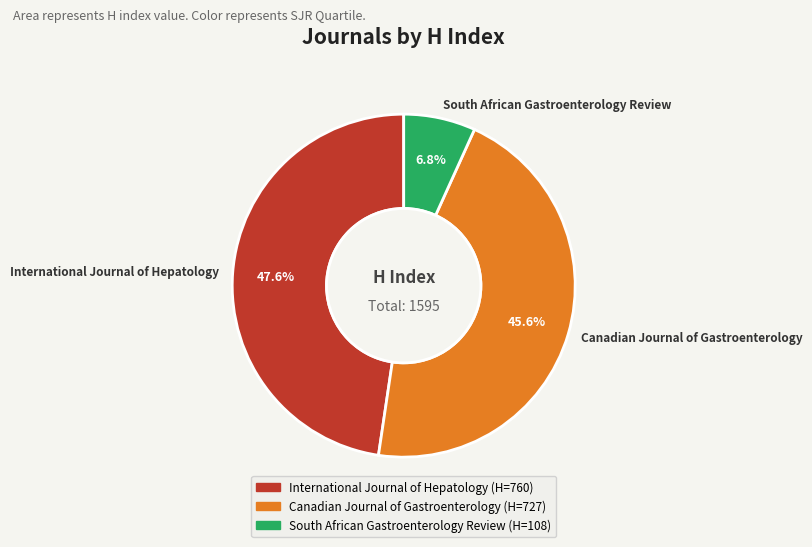

To the nearest percent, what is the combined percentage of South African Gastroenterology Review and International Journal of Hepatology?

54%